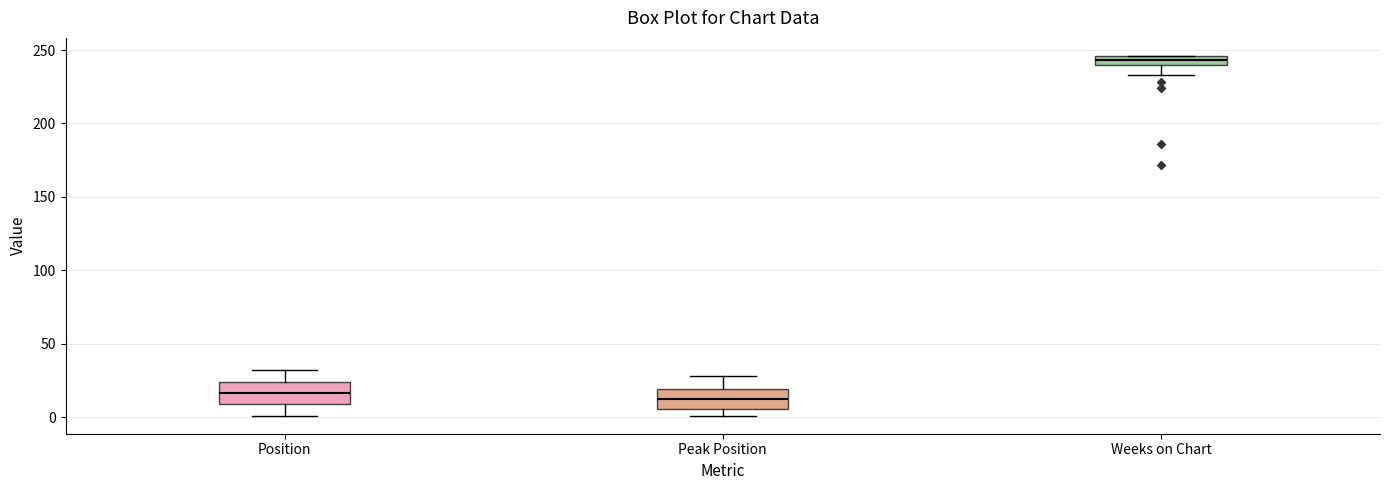

Where is the upper edge of the box for Peak Position on the y-axis? The values are not printed on the chart, so give them approximately, as read against the axis.

20